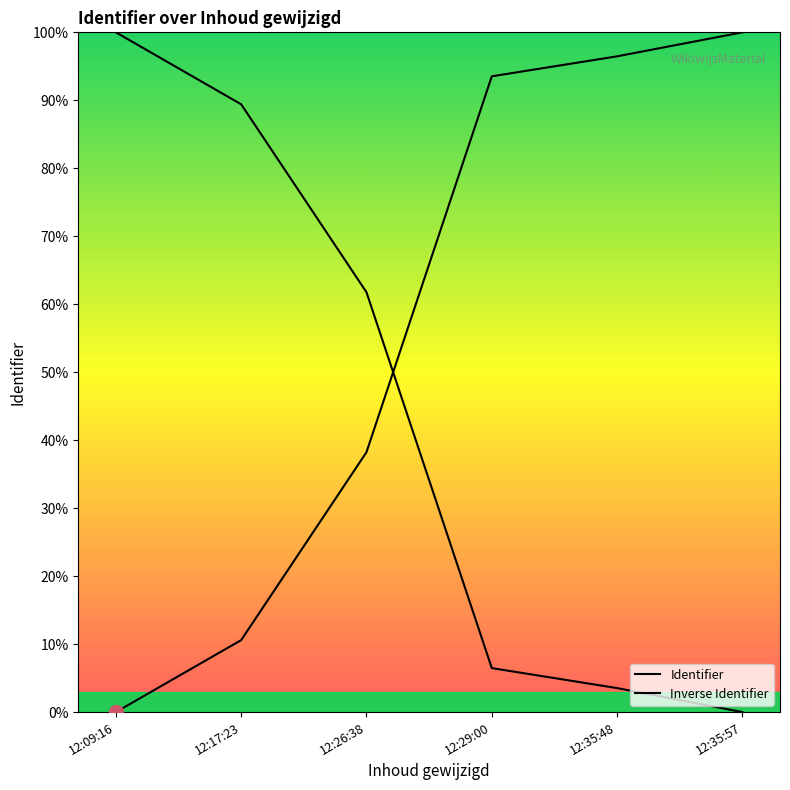

What is the average value?

56.5